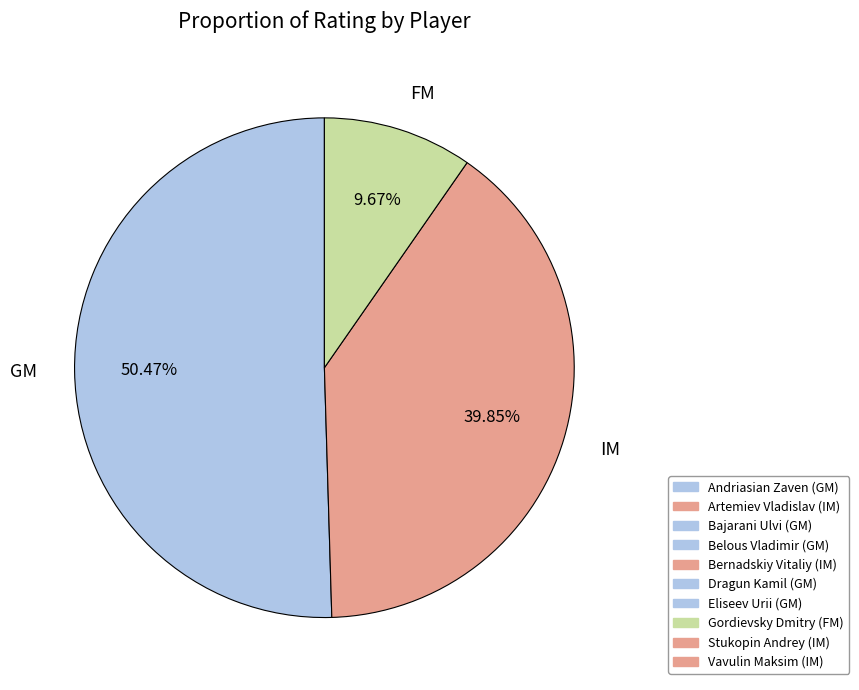

How many segments does this pie chart have?

3